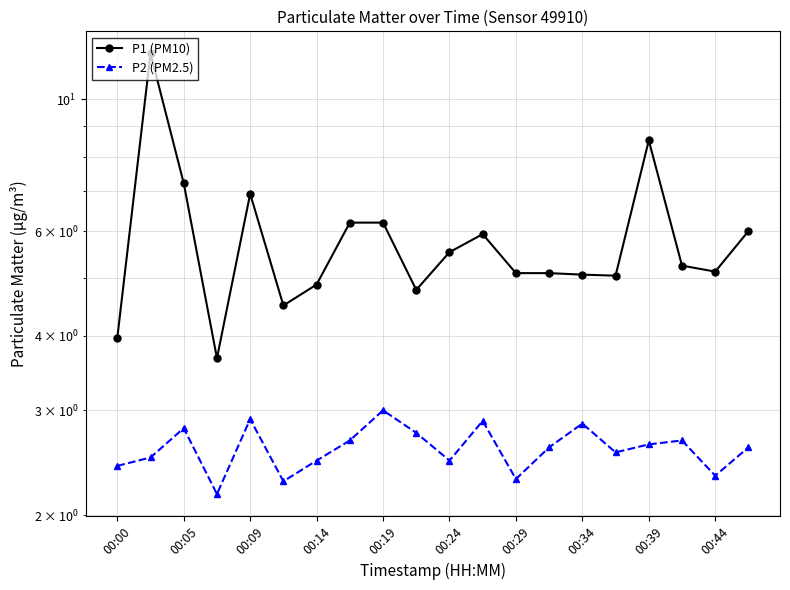

How many distinct data groups are displayed?

2